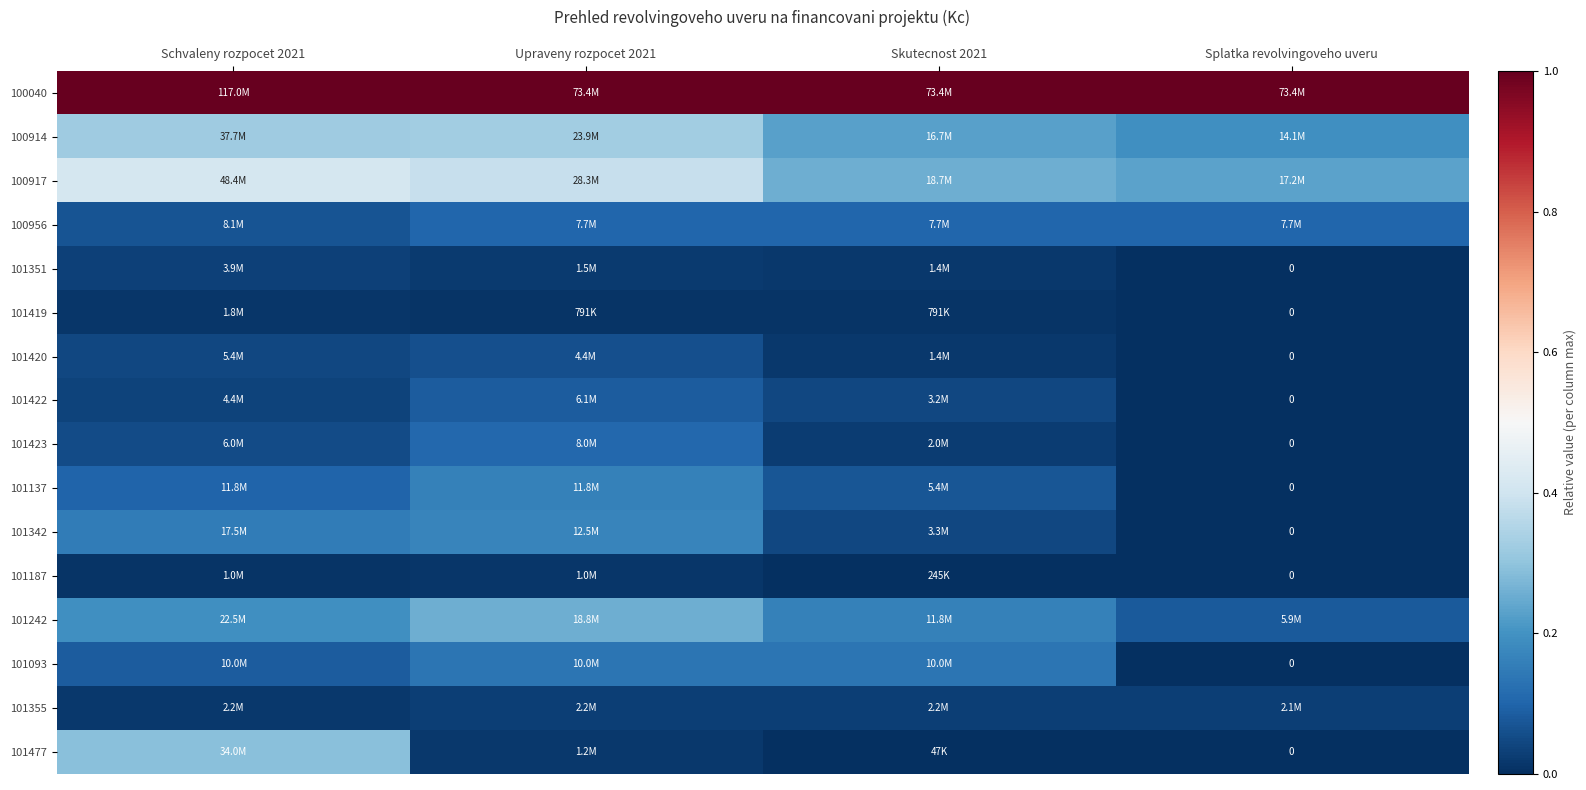

The value of 101351 at Upraveny rozpocet 2021 is 0.0. True or false?

False